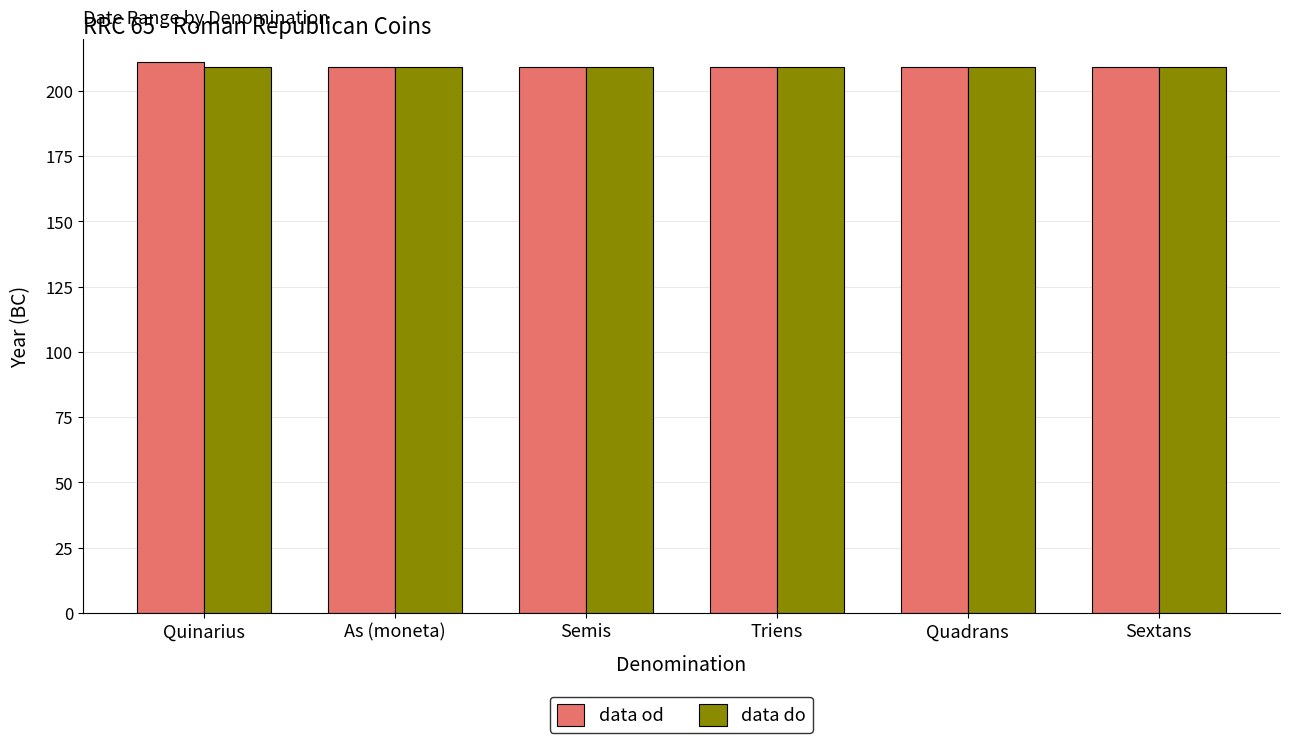

What is the sum of all data od values?

1256